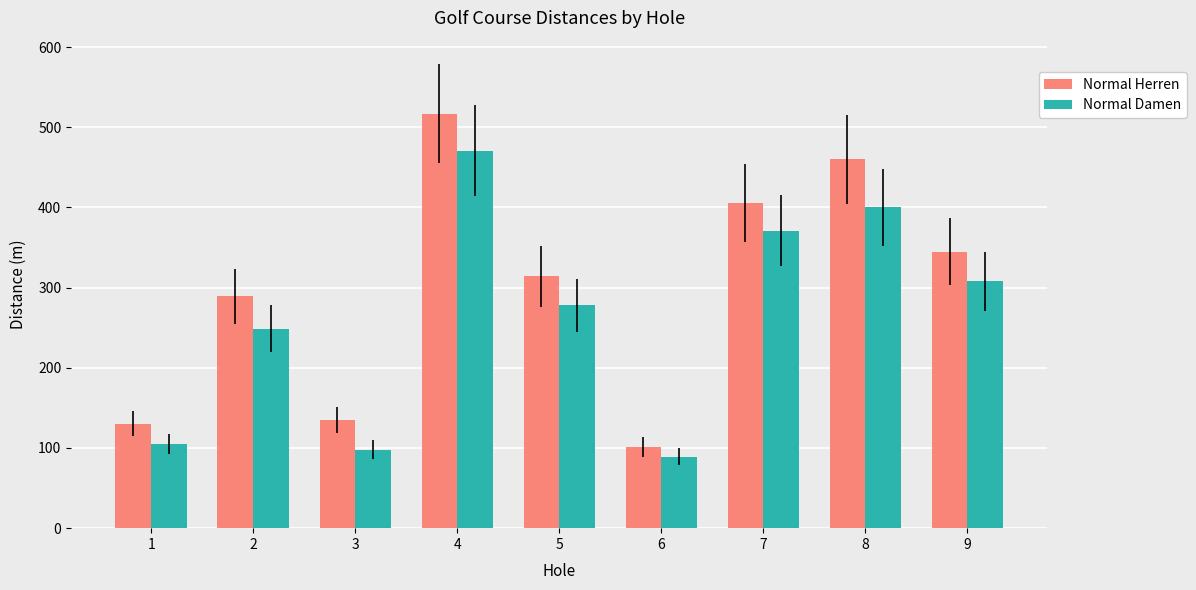

At 2, list the series in order from smallest to largest.

Normal Damen, Normal Herren